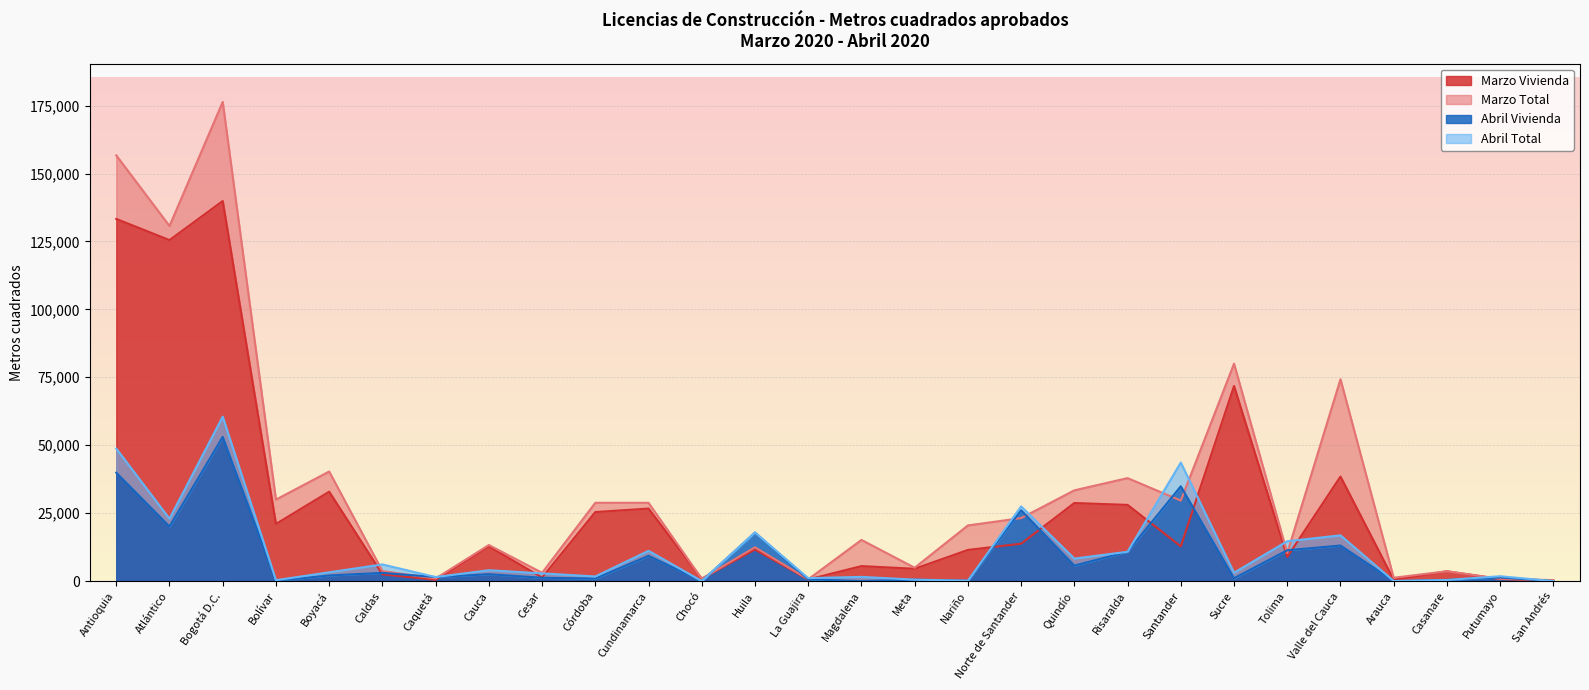

How many lines are shown in the chart?

4